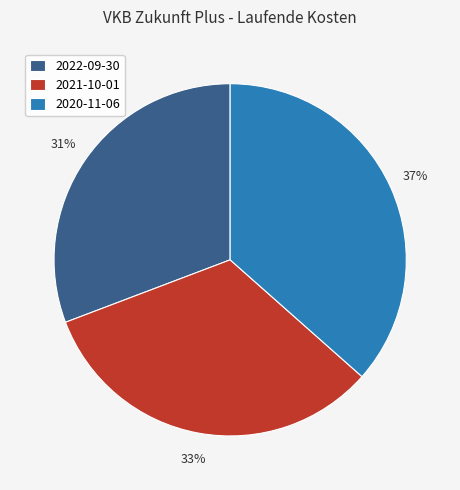

What percentage is the 2020-11-06 slice, to the nearest percent?

37%